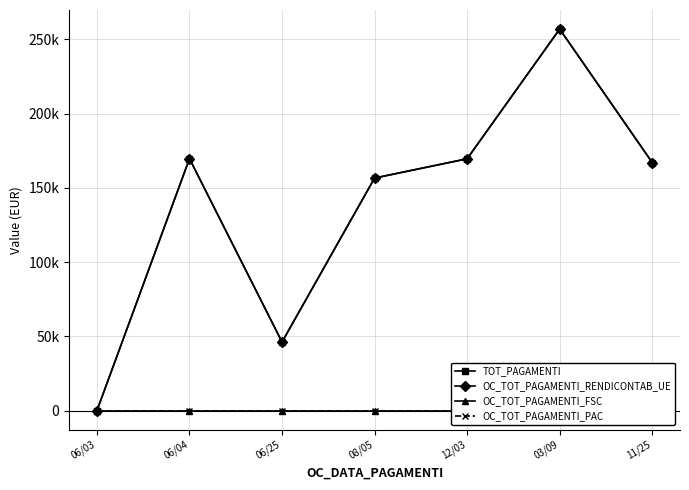

How many positive values does the OC_TOT_PAGAMENTI_RENDICONTAB_UE series have?

6